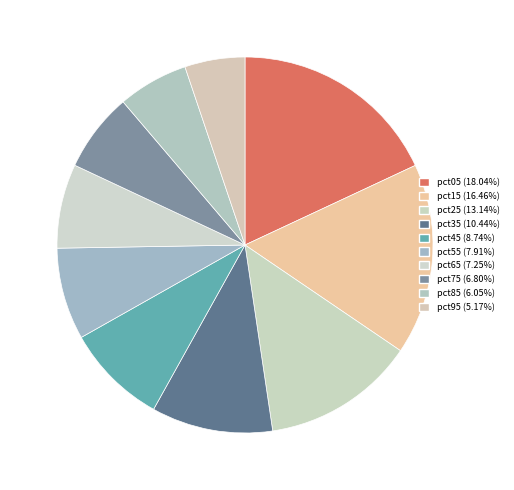

What portion of the pie excludes pct85?

93.9%